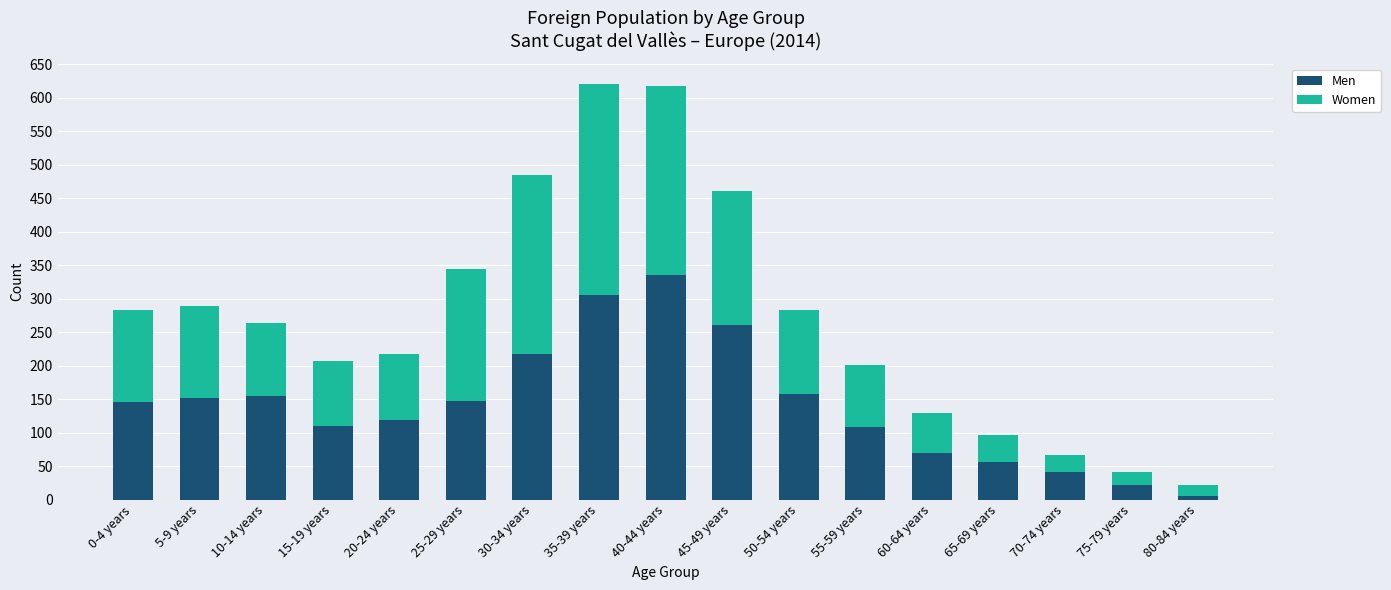

What is the average value of the Men series?

141